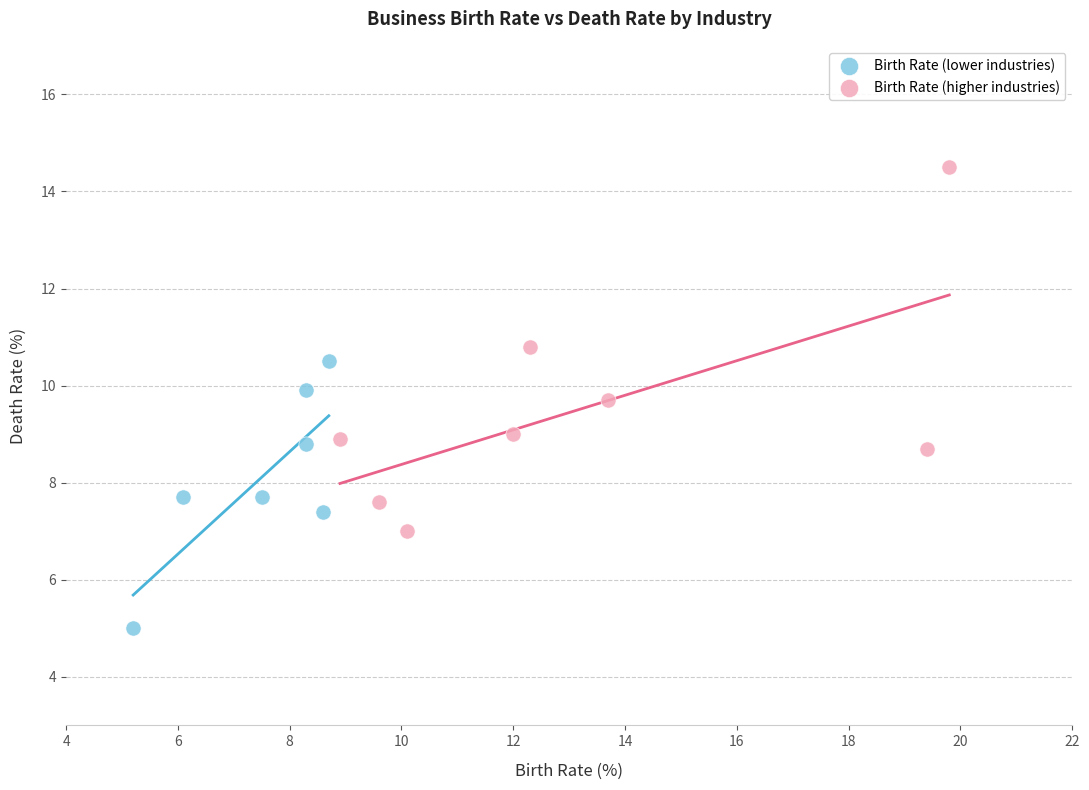

Which series has the largest Y range (max minus min)?

Birth Rate (higher industries)